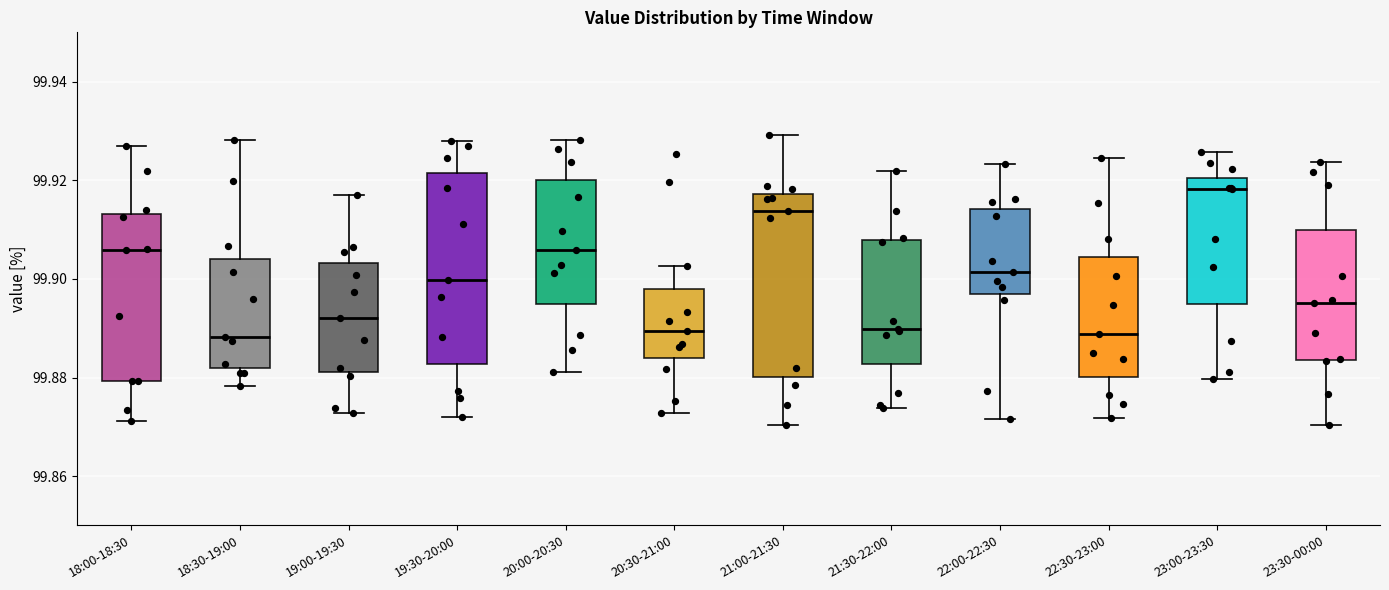

Reading left to right, read every box against the y-axis: the position of its median line, the range the box covers, and the ends of its whiskers. The values are not printed on the chart, so give them approximately, as read against the axis.

18:00-18:30: median 99.906, box 99.880 to 99.914, whiskers 99.872 to 99.928
18:30-19:00: median 99.888, box 99.882 to 99.904, whiskers 99.878 to 99.928
19:00-19:30: median 99.892, box 99.882 to 99.904, whiskers 99.872 to 99.918
19:30-20:00: median 99.900, box 99.882 to 99.922, whiskers 99.872 to 99.928
20:00-20:30: median 99.906, box 99.894 to 99.920, whiskers 99.882 to 99.928
20:30-21:00: median 99.890, box 99.884 to 99.898, whiskers 99.872 to 99.902
21:00-21:30: median 99.914, box 99.880 to 99.918, whiskers 99.870 to 99.930
21:30-22:00: median 99.890, box 99.882 to 99.908, whiskers 99.874 to 99.922
22:00-22:30: median 99.902, box 99.896 to 99.914, whiskers 99.872 to 99.924
22:30-23:00: median 99.888, box 99.880 to 99.904, whiskers 99.872 to 99.924
23:00-23:30: median 99.918, box 99.894 to 99.920, whiskers 99.880 to 99.926
23:30-00:00: median 99.896, box 99.884 to 99.910, whiskers 99.870 to 99.924